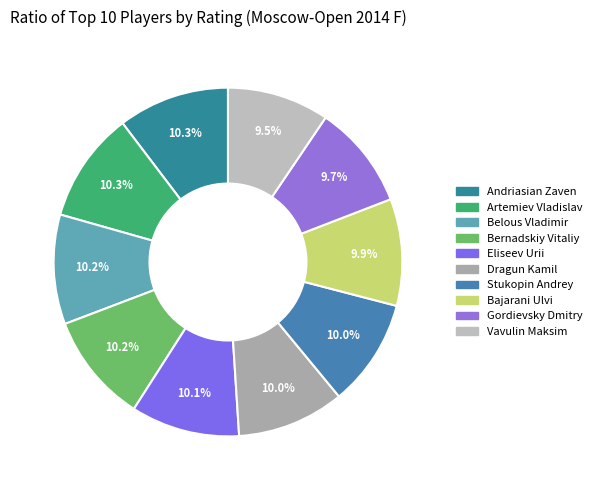

To the nearest percent, what is the difference between the largest and smallest slice percentages?

1%